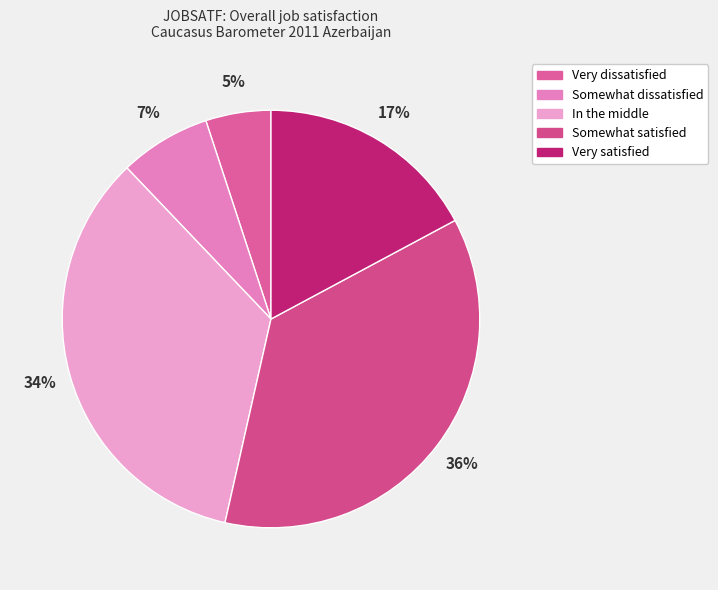

Is the sum of In the middle and Very satisfied greater than half?

Yes